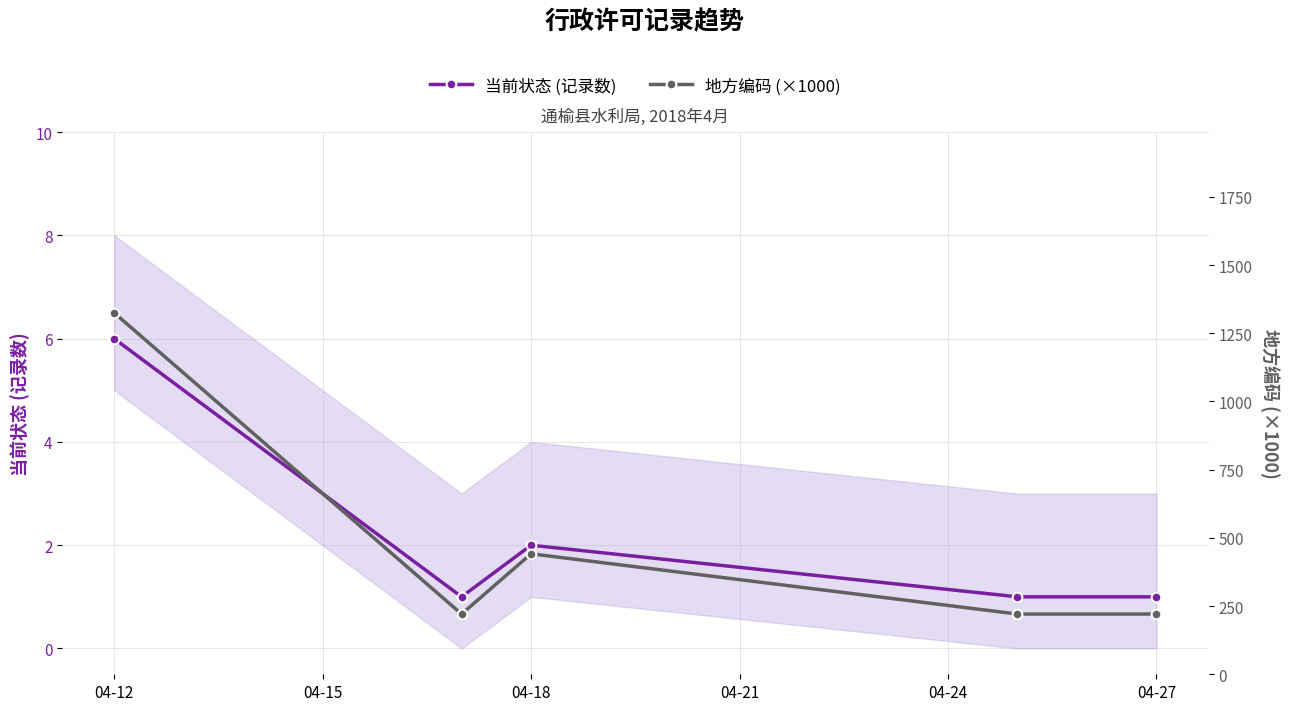

What is the difference between the maximum and minimum values in the 地方编码 (×1000) series?

1104.1